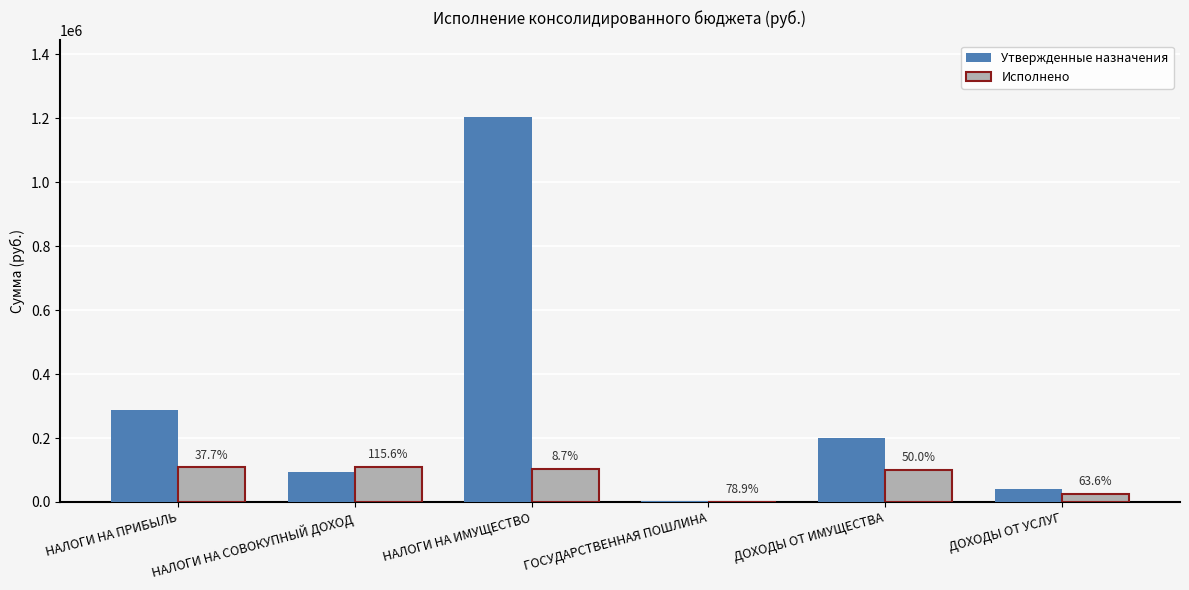

How many groups of bars are there?

6